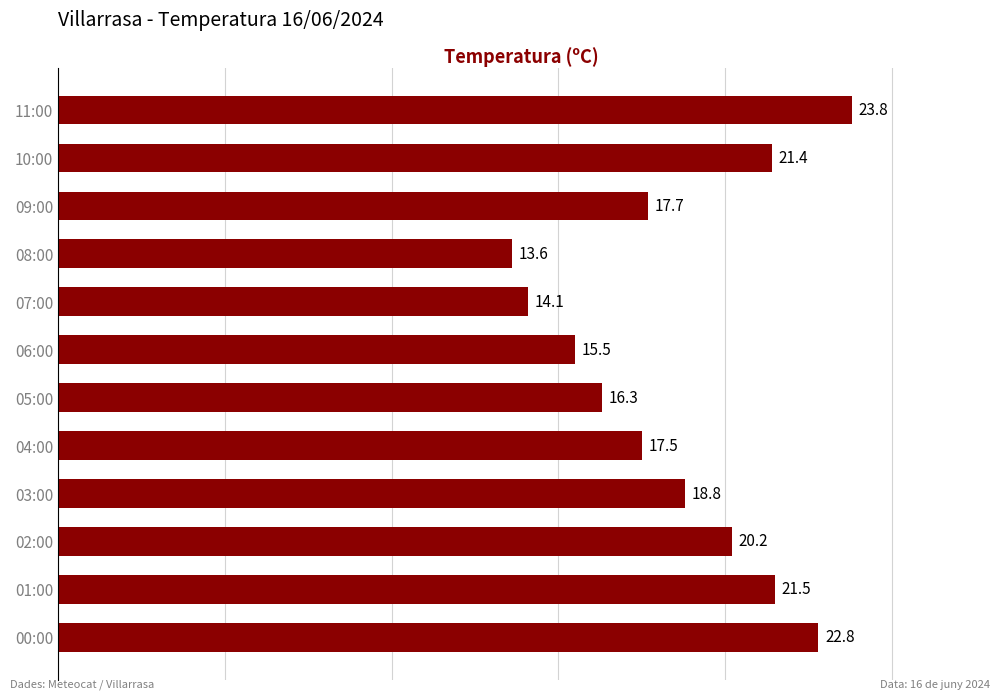

Count the number of values greater than 18.

6